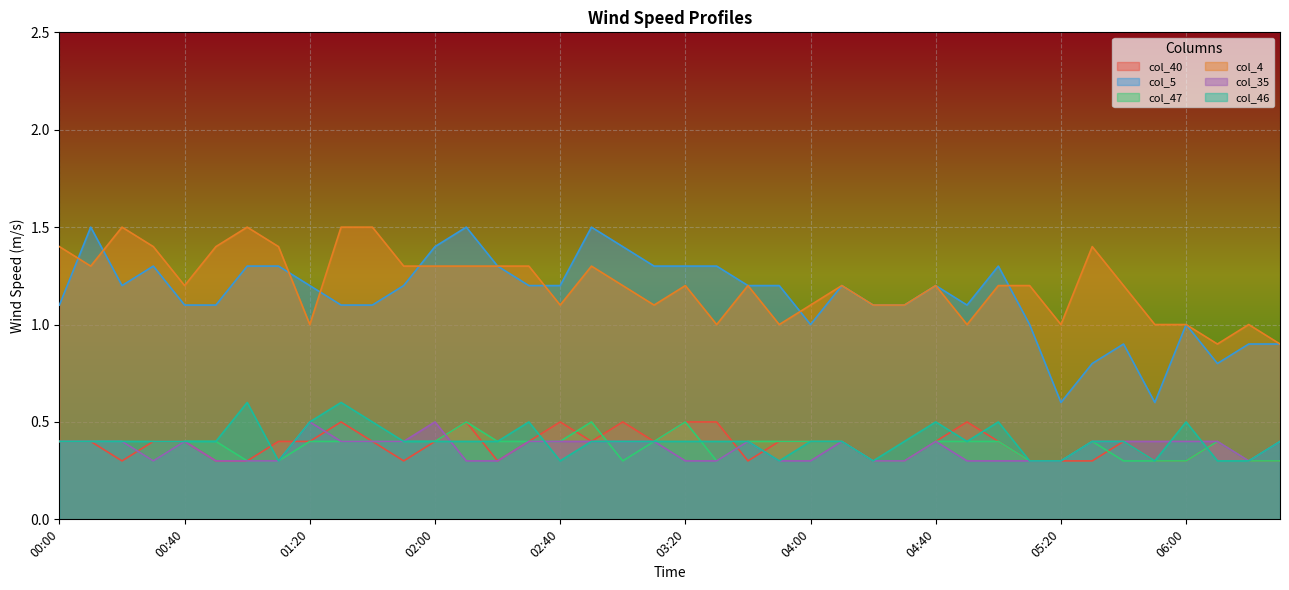

What is the difference between the col_40 values at 00:20 and 04:50?

0.2